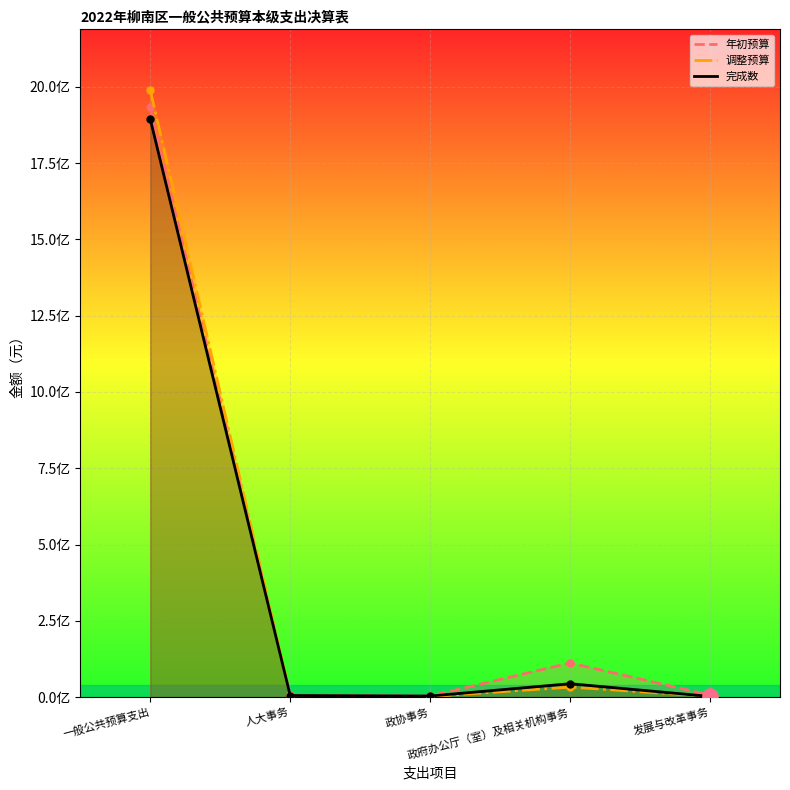

At which category is the sum across all series the highest?

一般公共预算支出